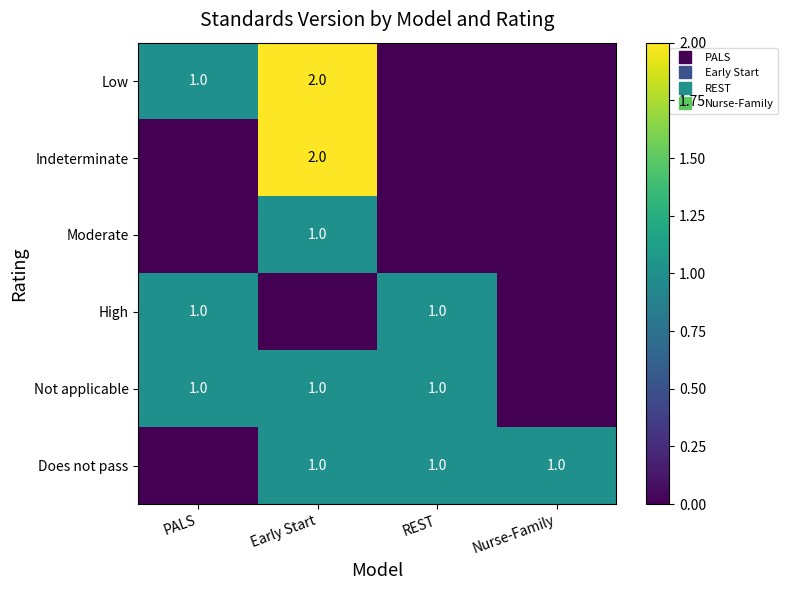

How many Does not pass values are between 1 and 2?

3